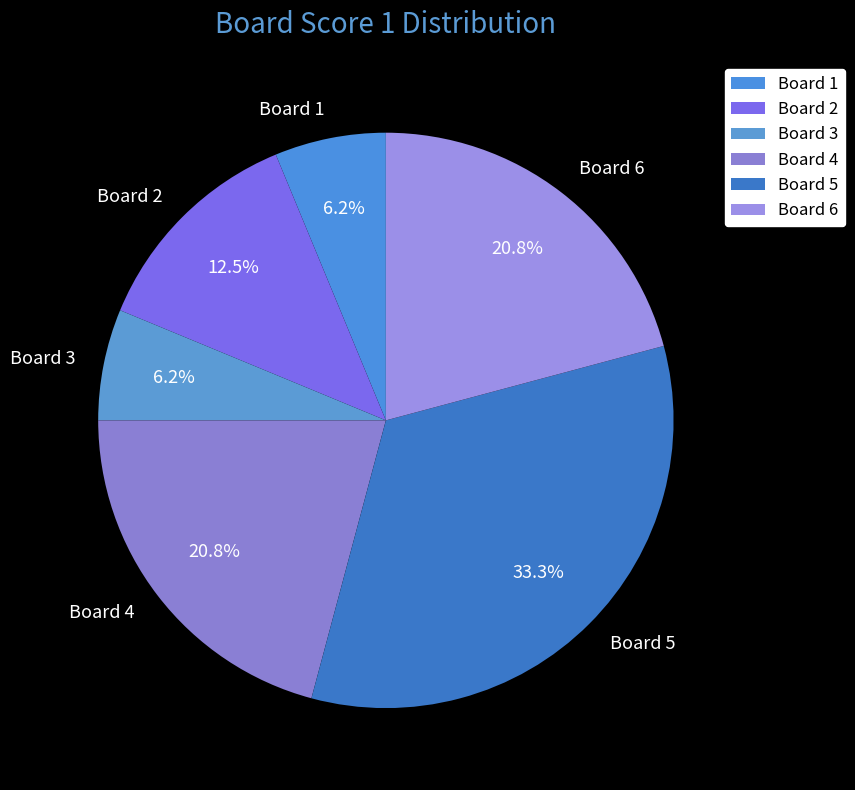

To the nearest percent, what is the combined percentage of Board 4 and Board 1?

27%